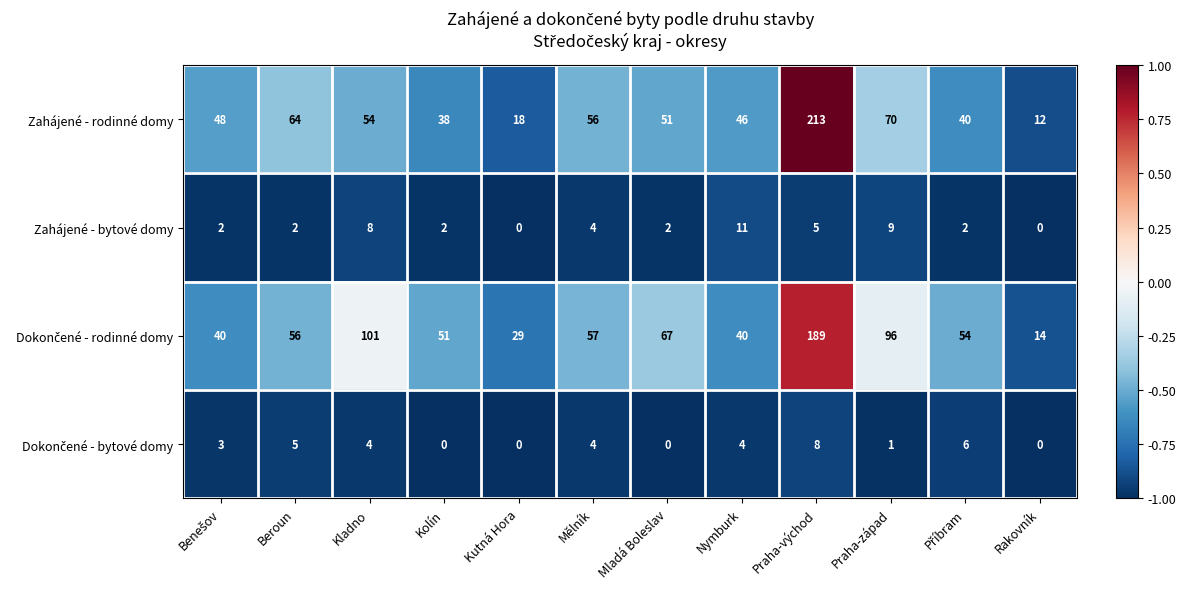

Where is Zahájené - rodinné domy nearest to the value 112?

Praha-západ